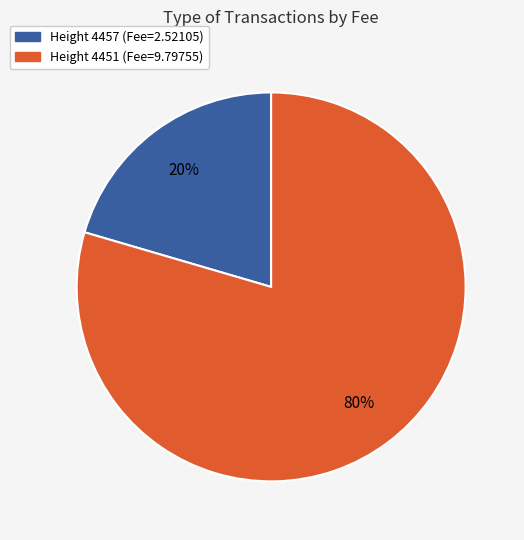

Is there any slice that represents more than half of the pie?

Yes